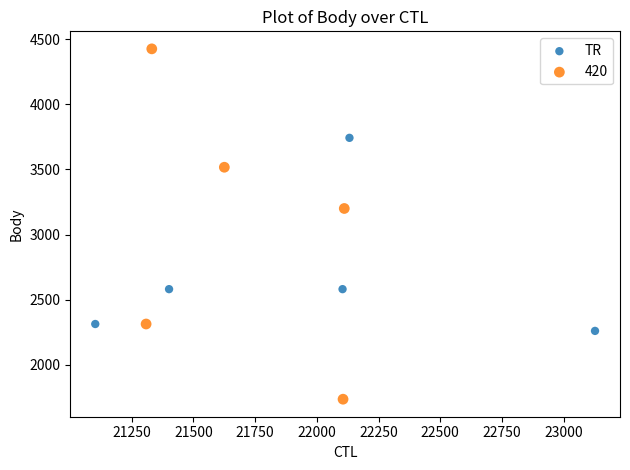

Which series reaches the minimum Y coordinate?

420